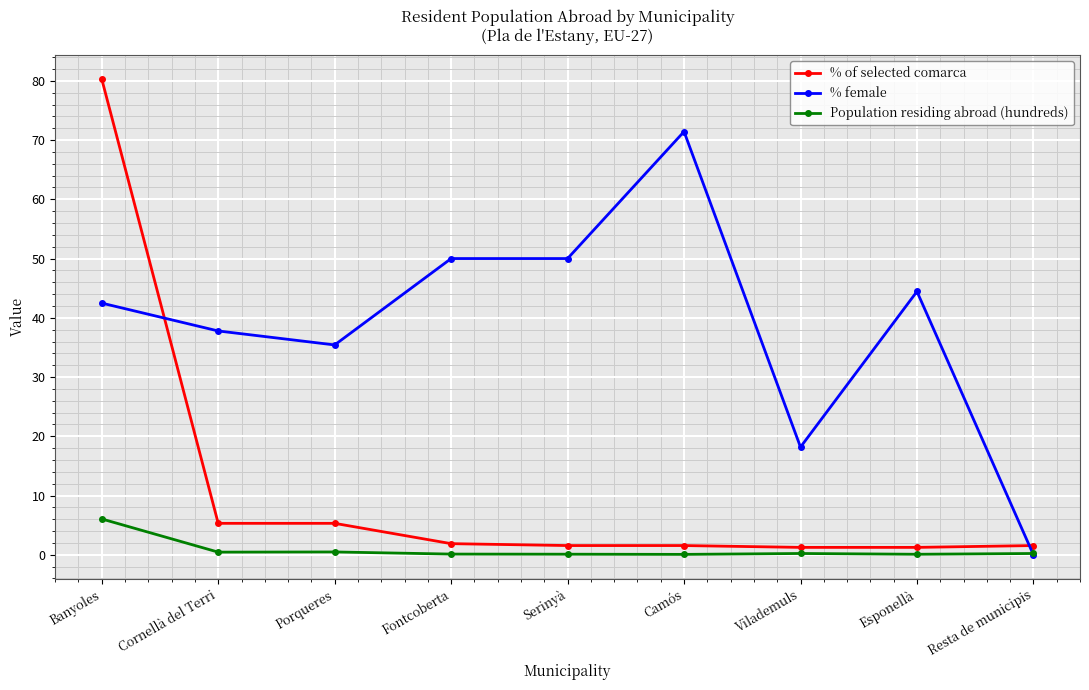

What is the spread (max minus min) of values at Serinyà?

49.9